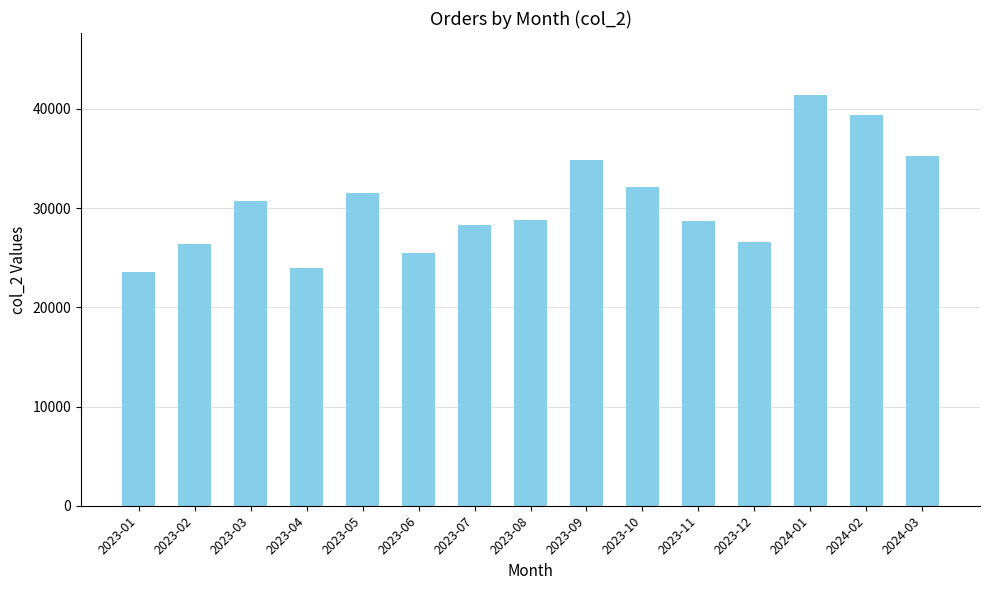

What is the label of the 10th bar from the left?

2023-10